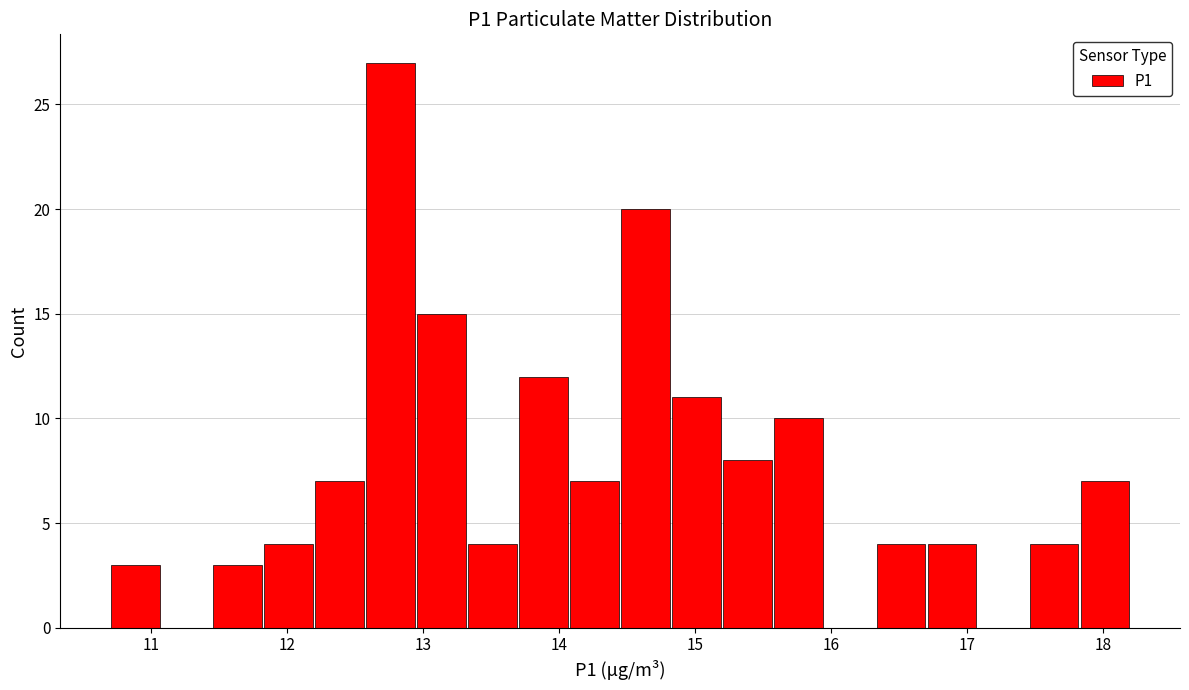

Around what value on the x-axis is the tallest bar? Give the approximate position of its centre, as read against the axis.

12.8